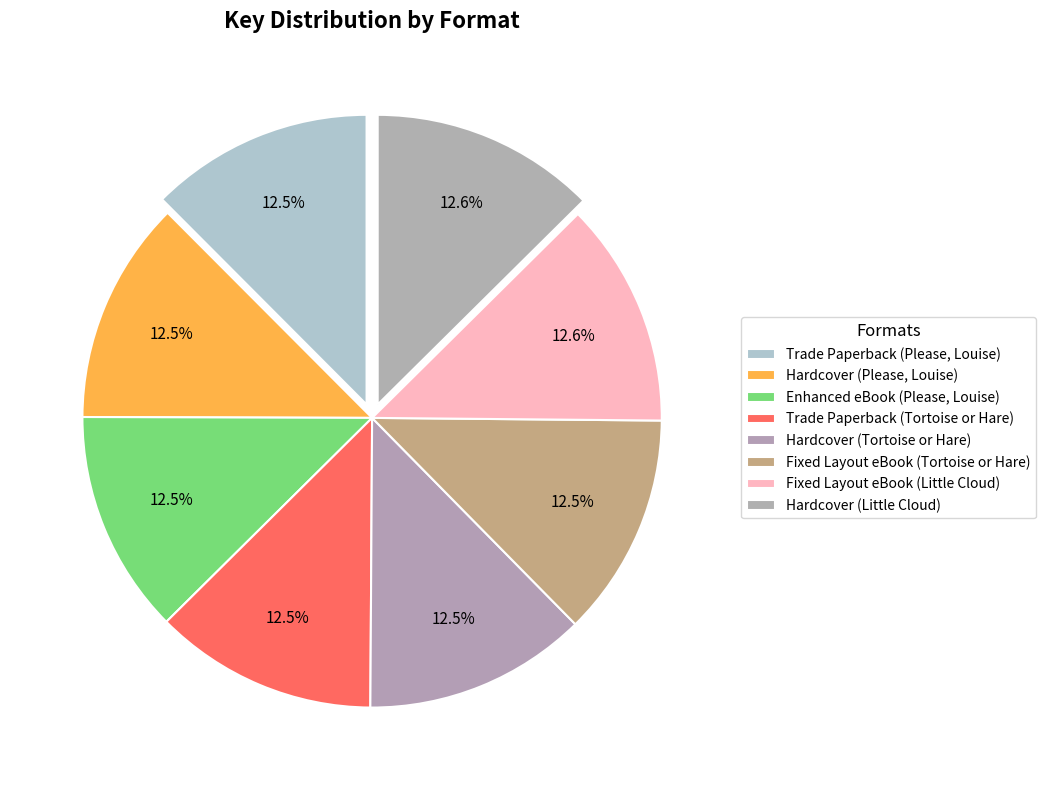

How many segments does this pie chart have?

8